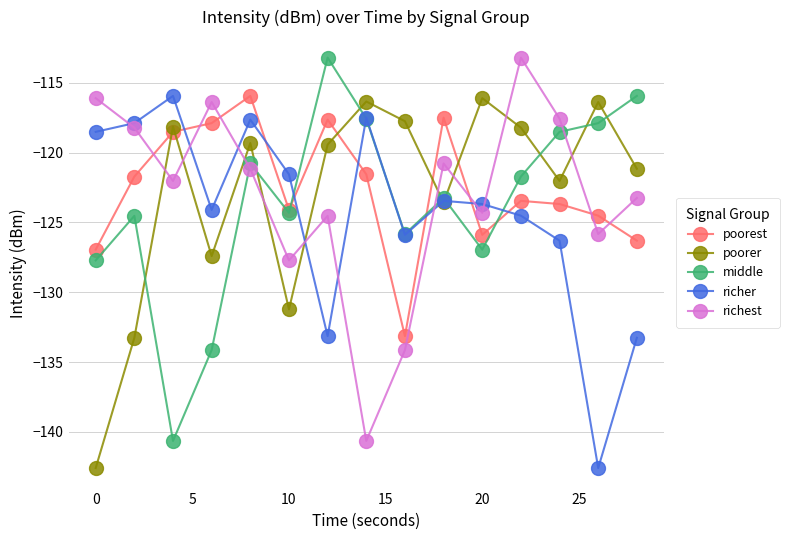

How many lines are shown in the chart?

5